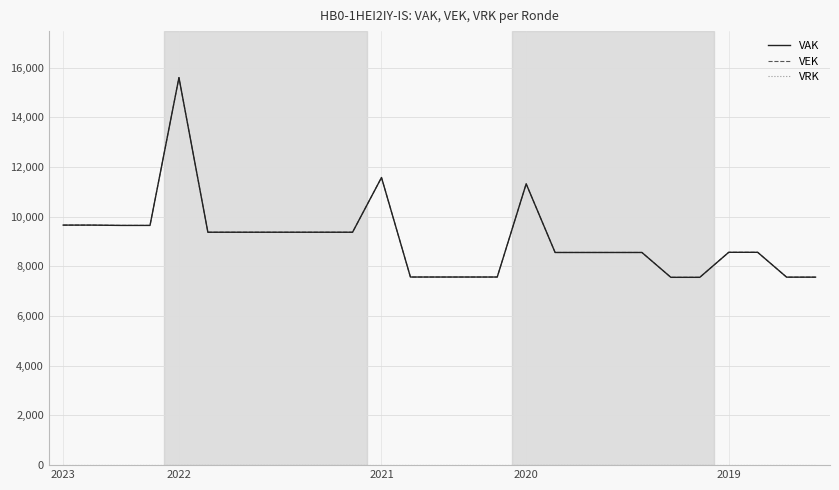

Does the chart display data point markers on the line(s)?

No